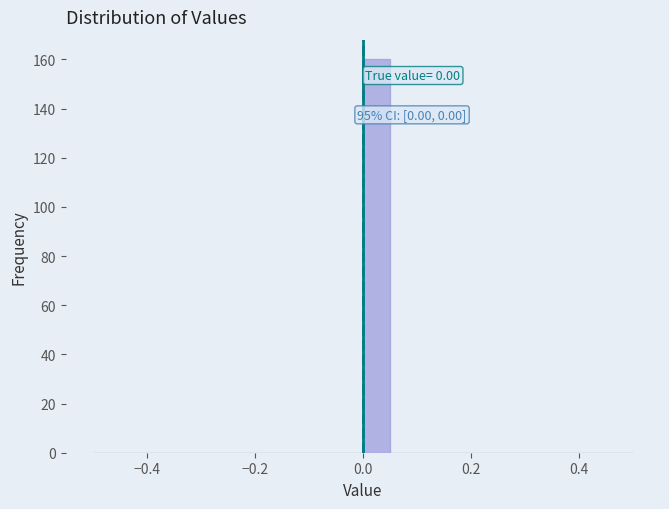

Read against the x-axis, roughly where is the centre of the tallest bar?

0.02